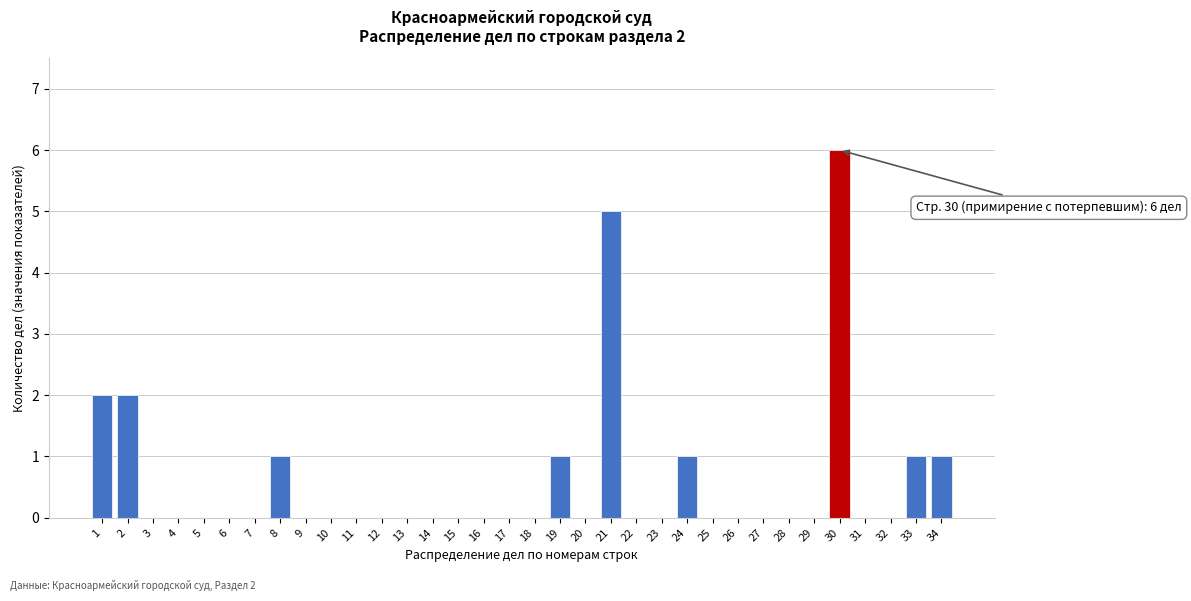

Is it true that the value at 28 is -2?

False